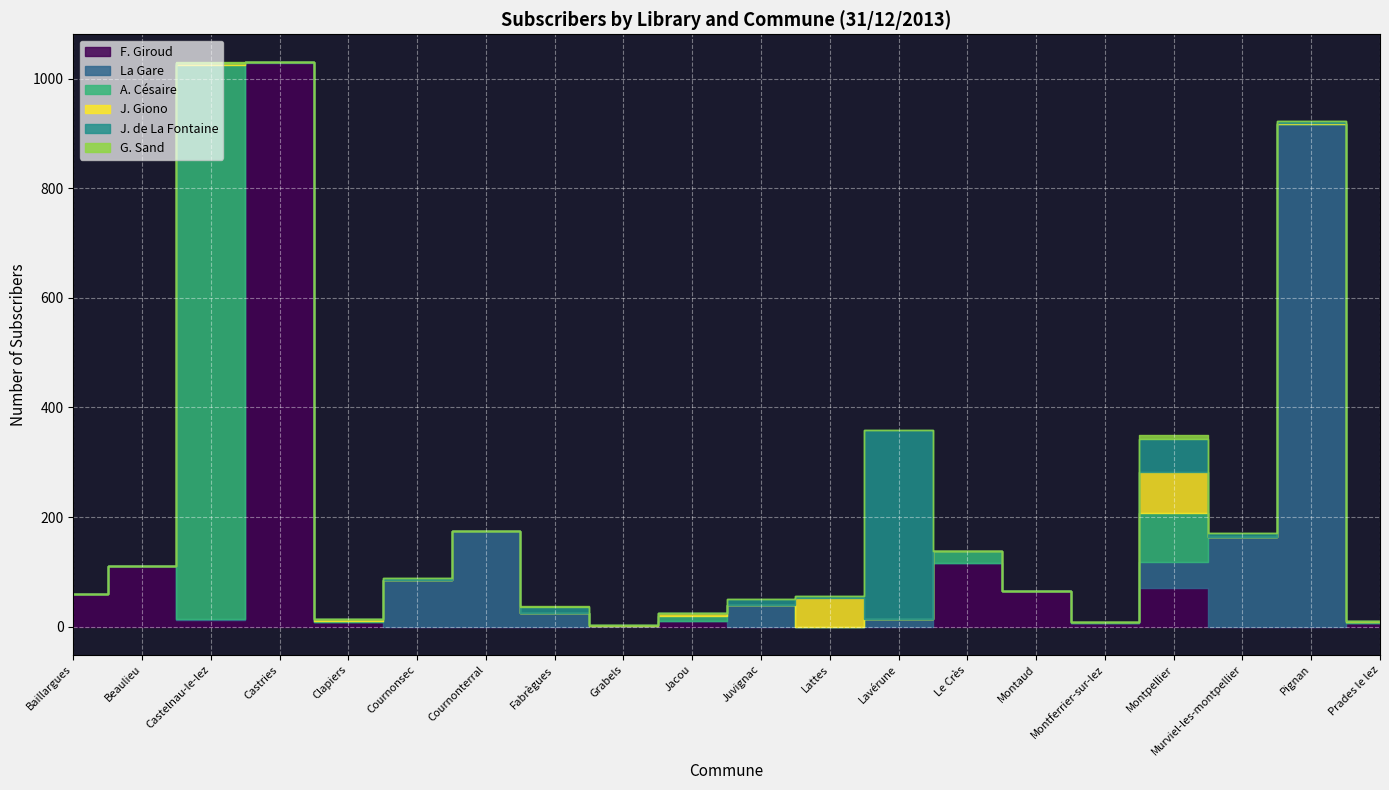

What is the label of the 20th point from the left?

Prades le lez